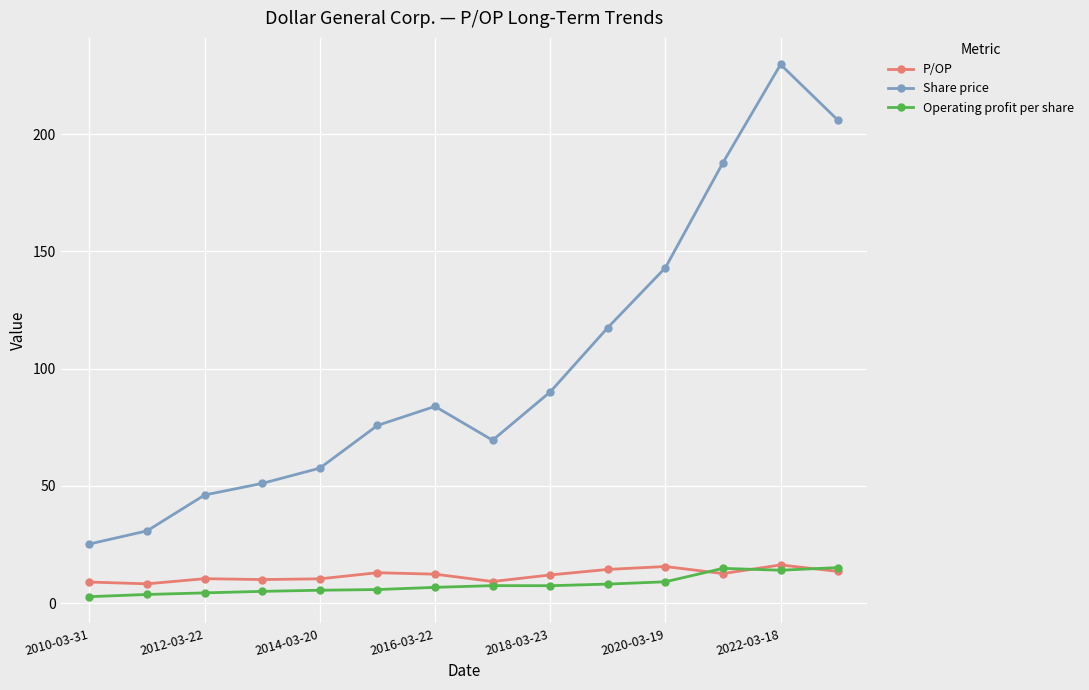

True or false: P/OP and Share price cross at least once.

False